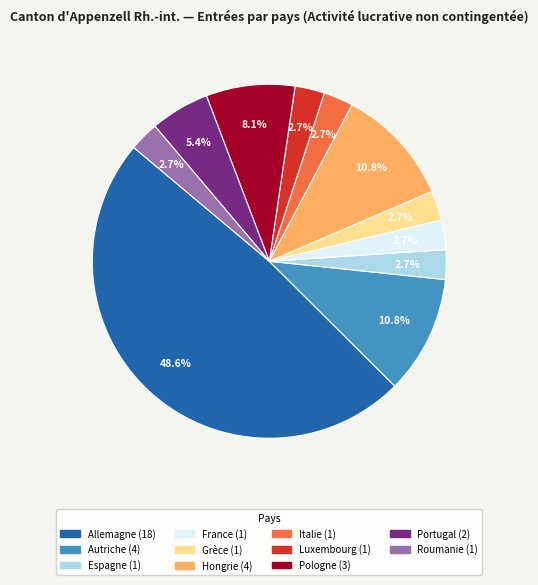

Does any single category account for the majority?

No